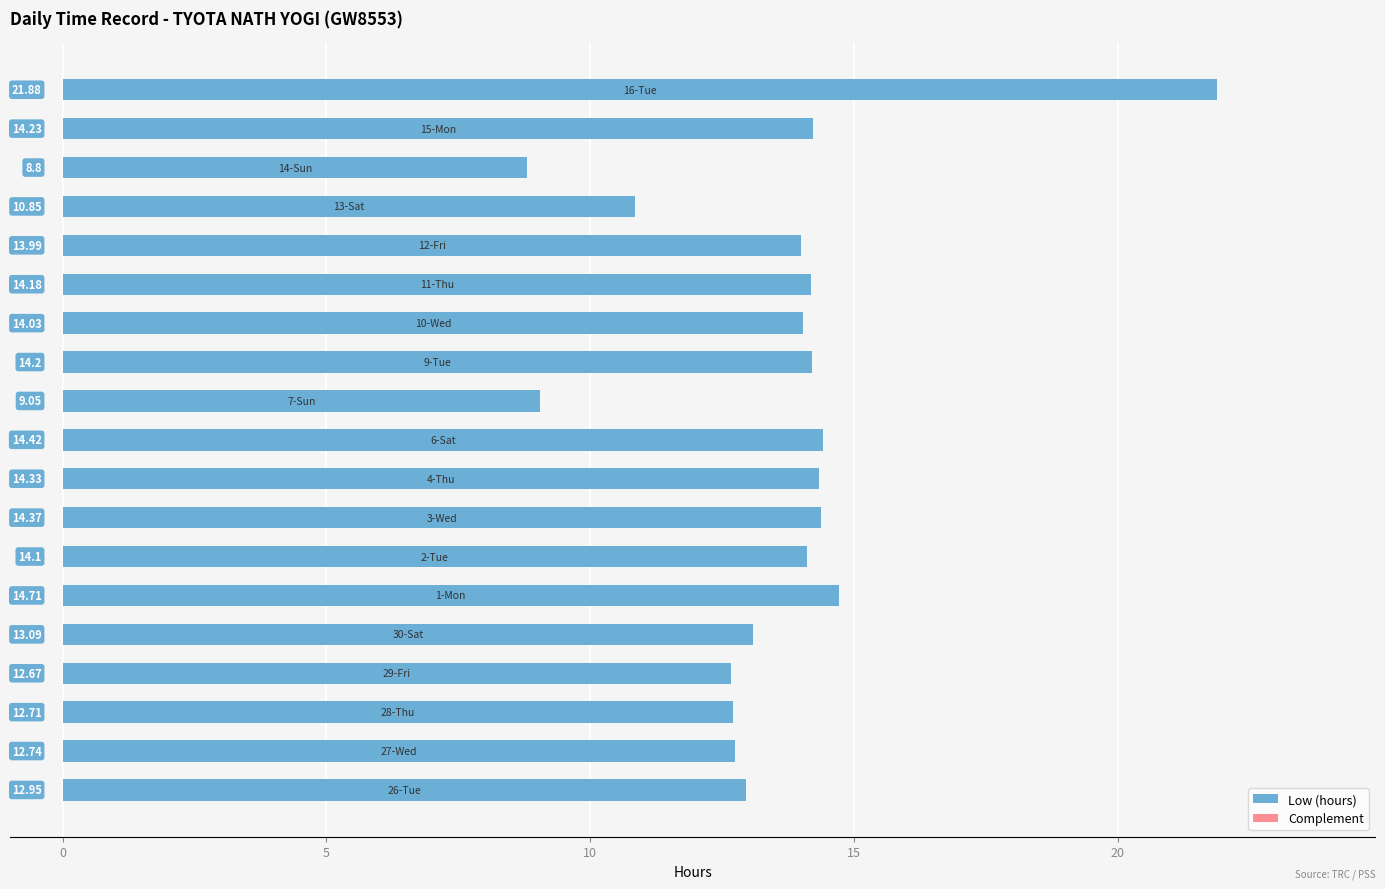

What is the average value?

13.5